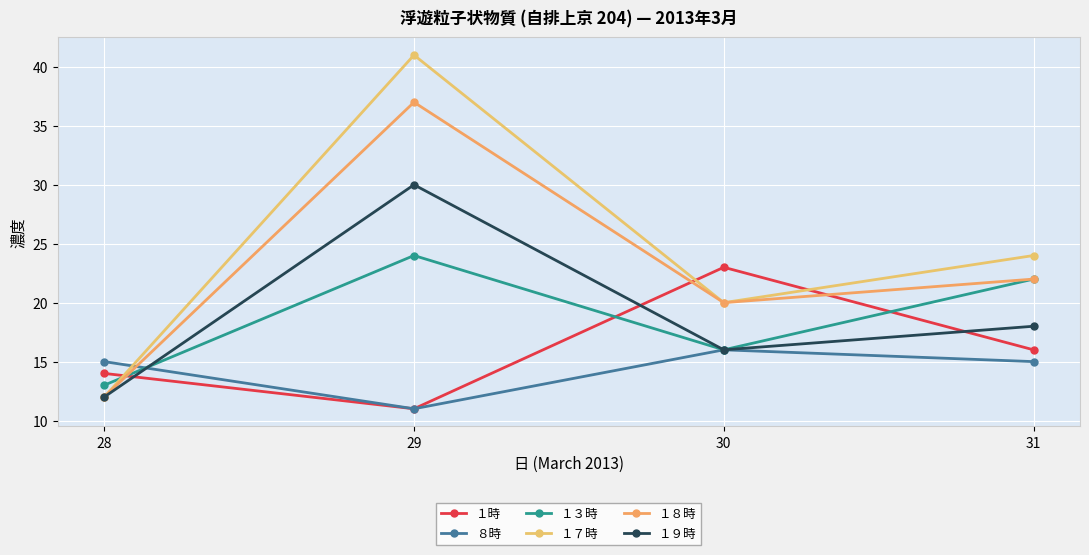

Does the chart display data point markers on the line(s)?

Yes